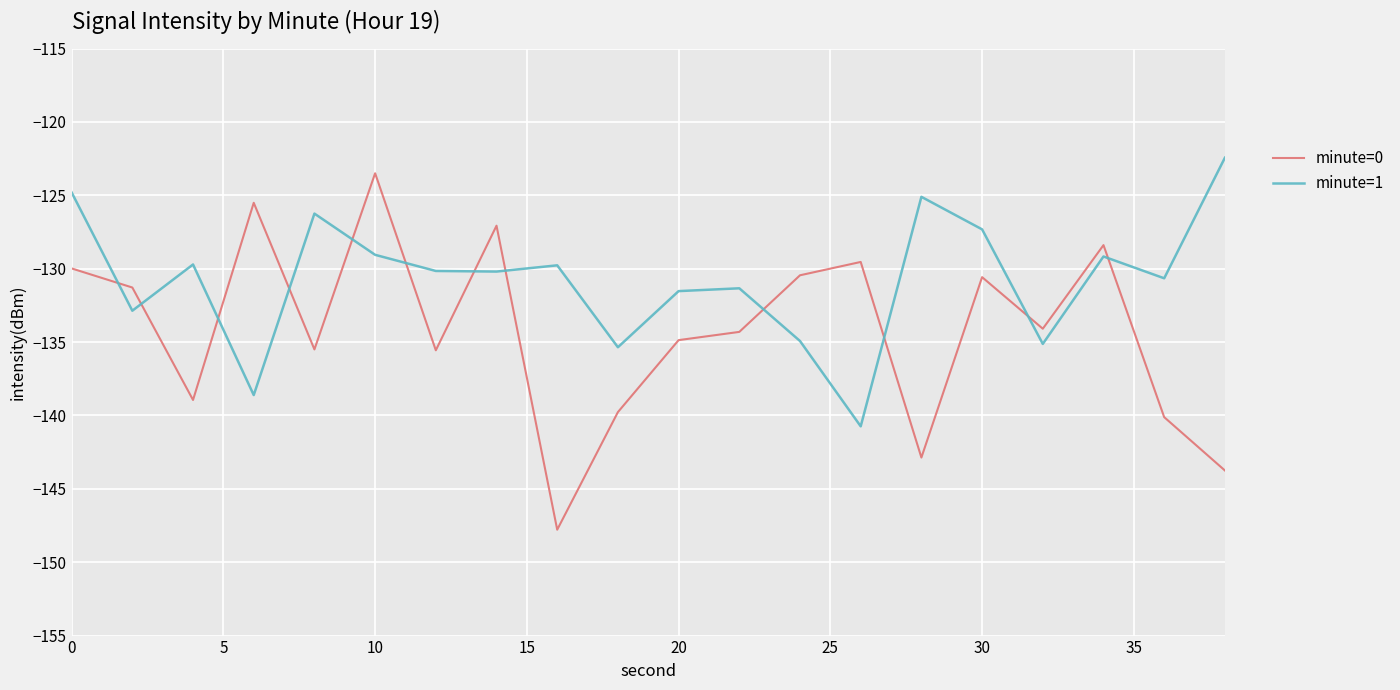

What is the maximum value shown in the chart?

-122.4